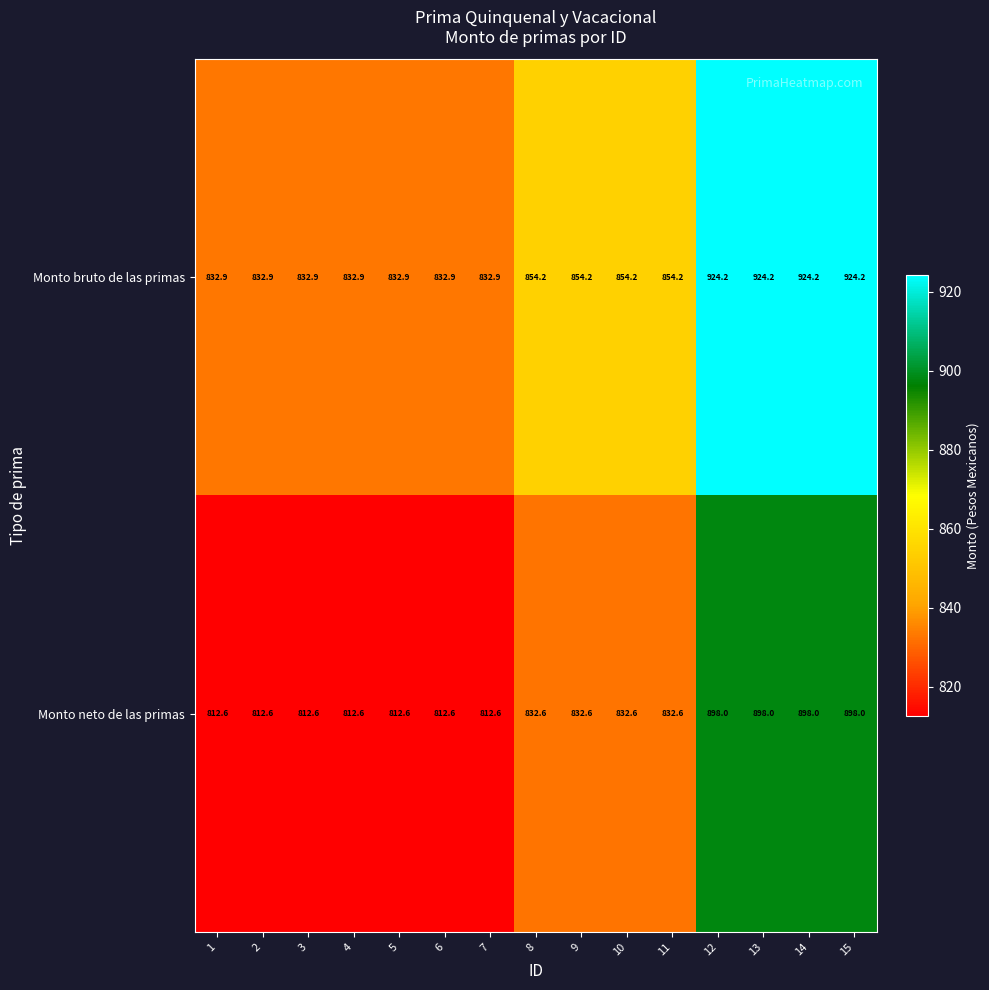

Is the value of Monto bruto de las primas at 12 greater than the value of Monto neto de las primas at 12?

Yes